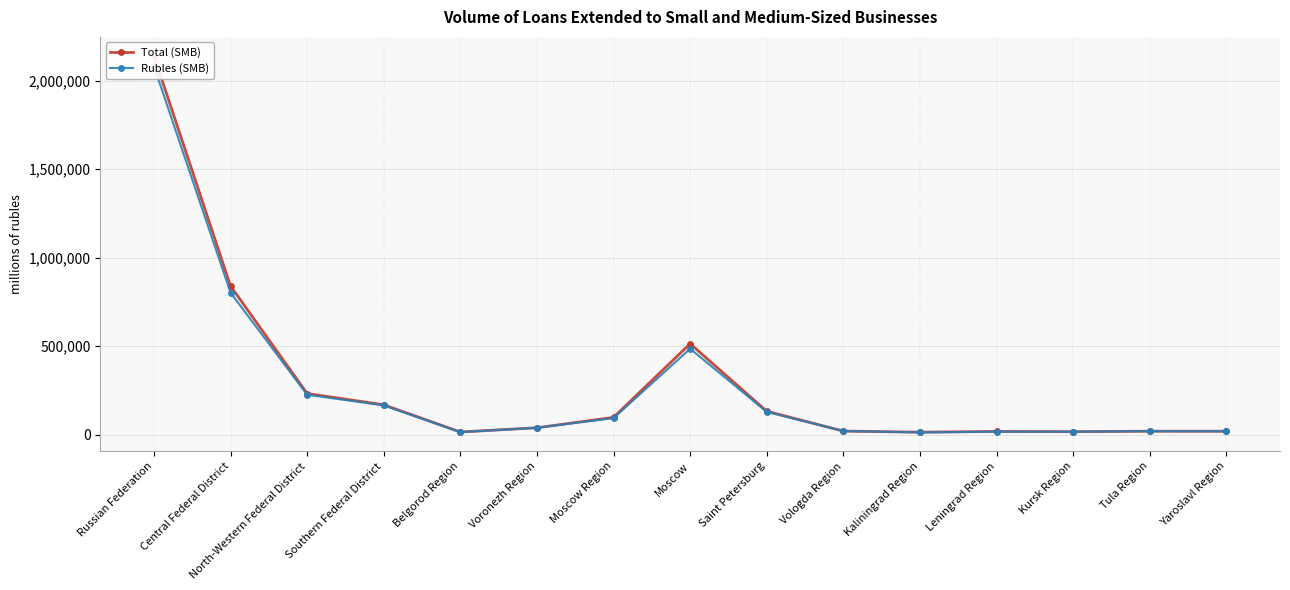

The Rubles (SMB) series shows 2081602 at Russian Federation. True or false?

True